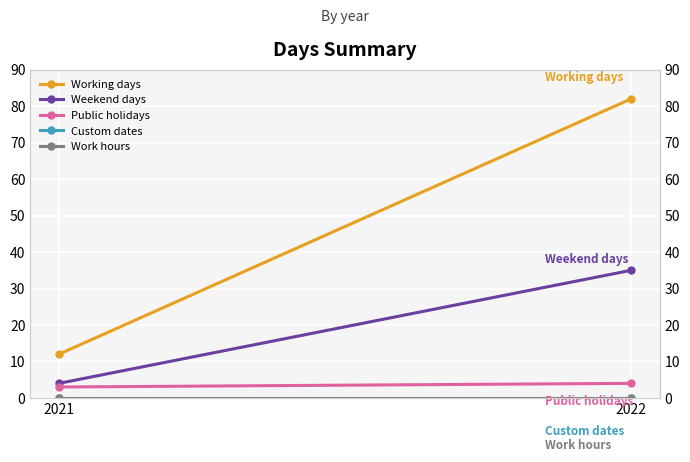

Which series has the widest spread of values?

Working days